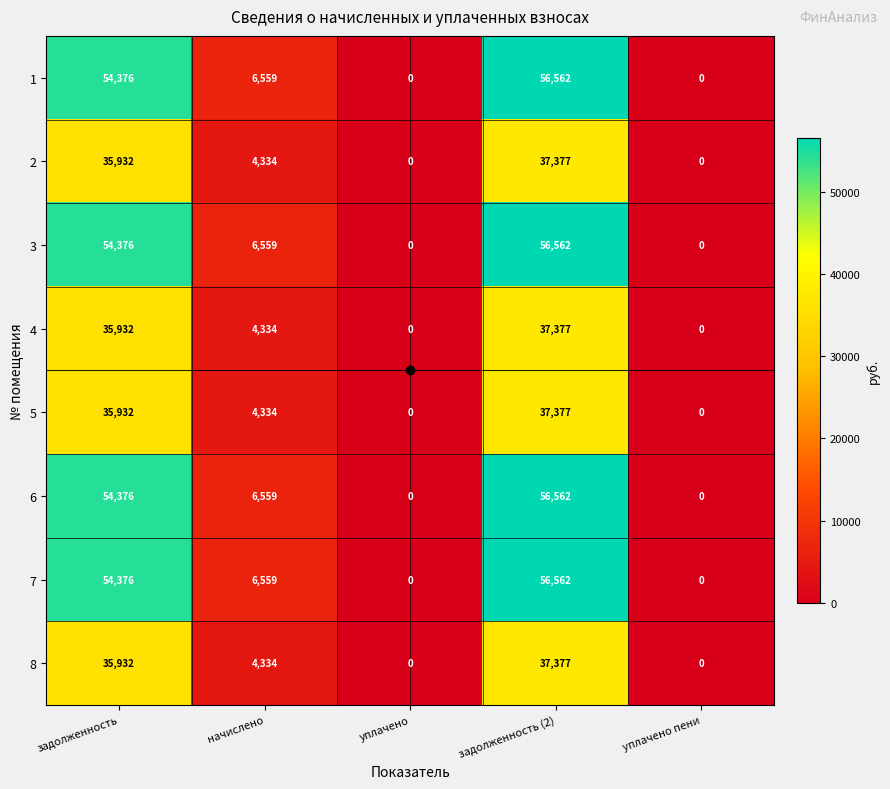

What is the difference between the maximum and second lowest values in the 8 series?

37377